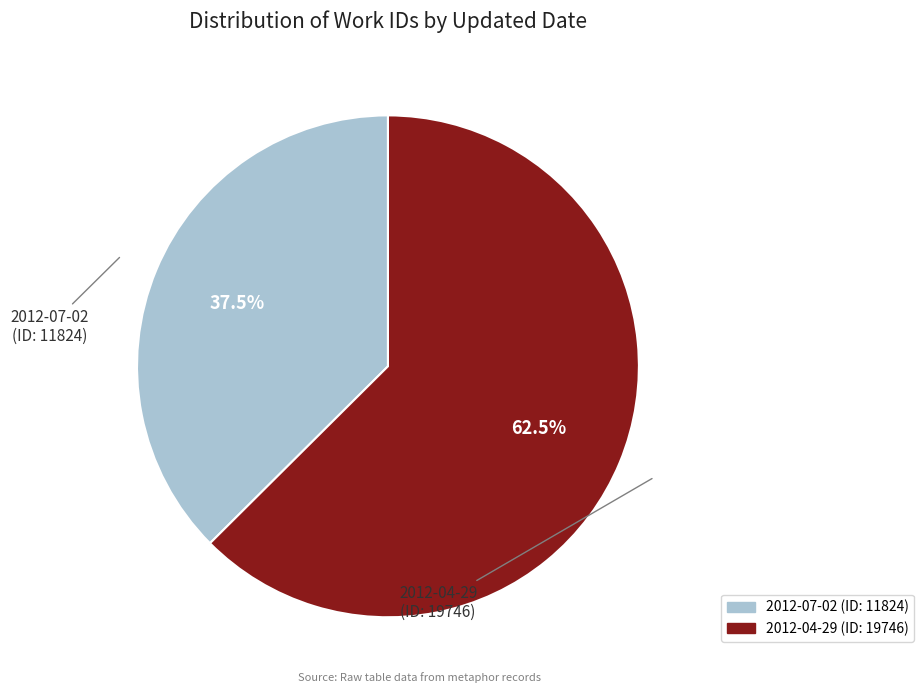

Which slice is the largest?

2012-04-29